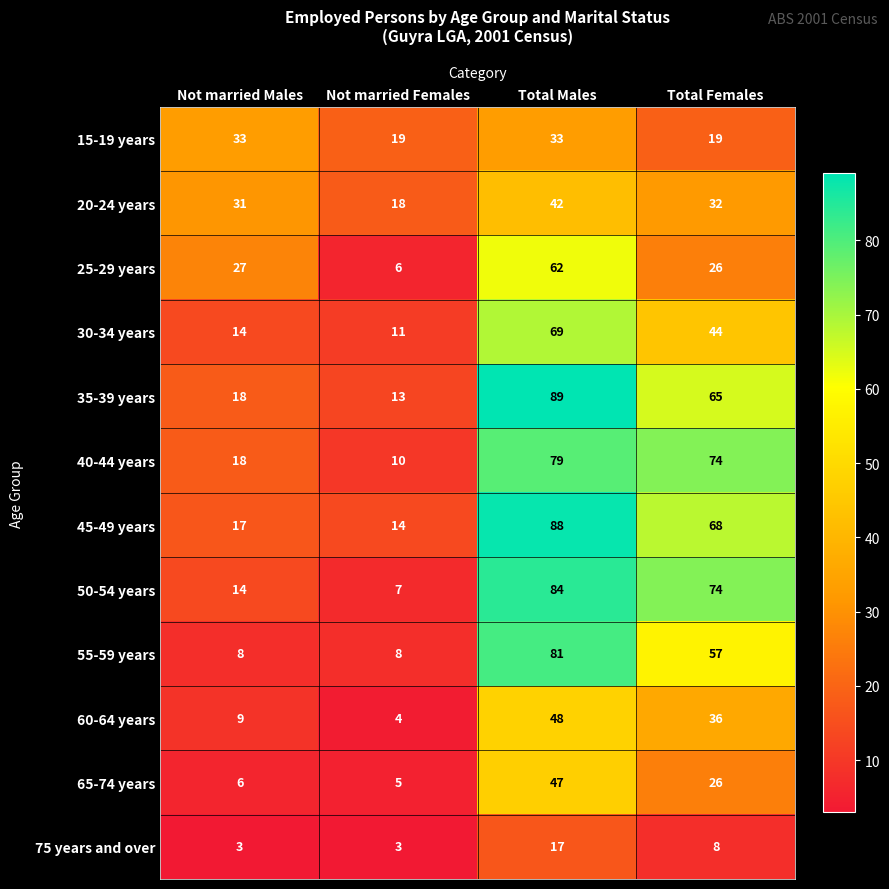

The 35-39 years series shows 31 at Not married Males. True or false?

False